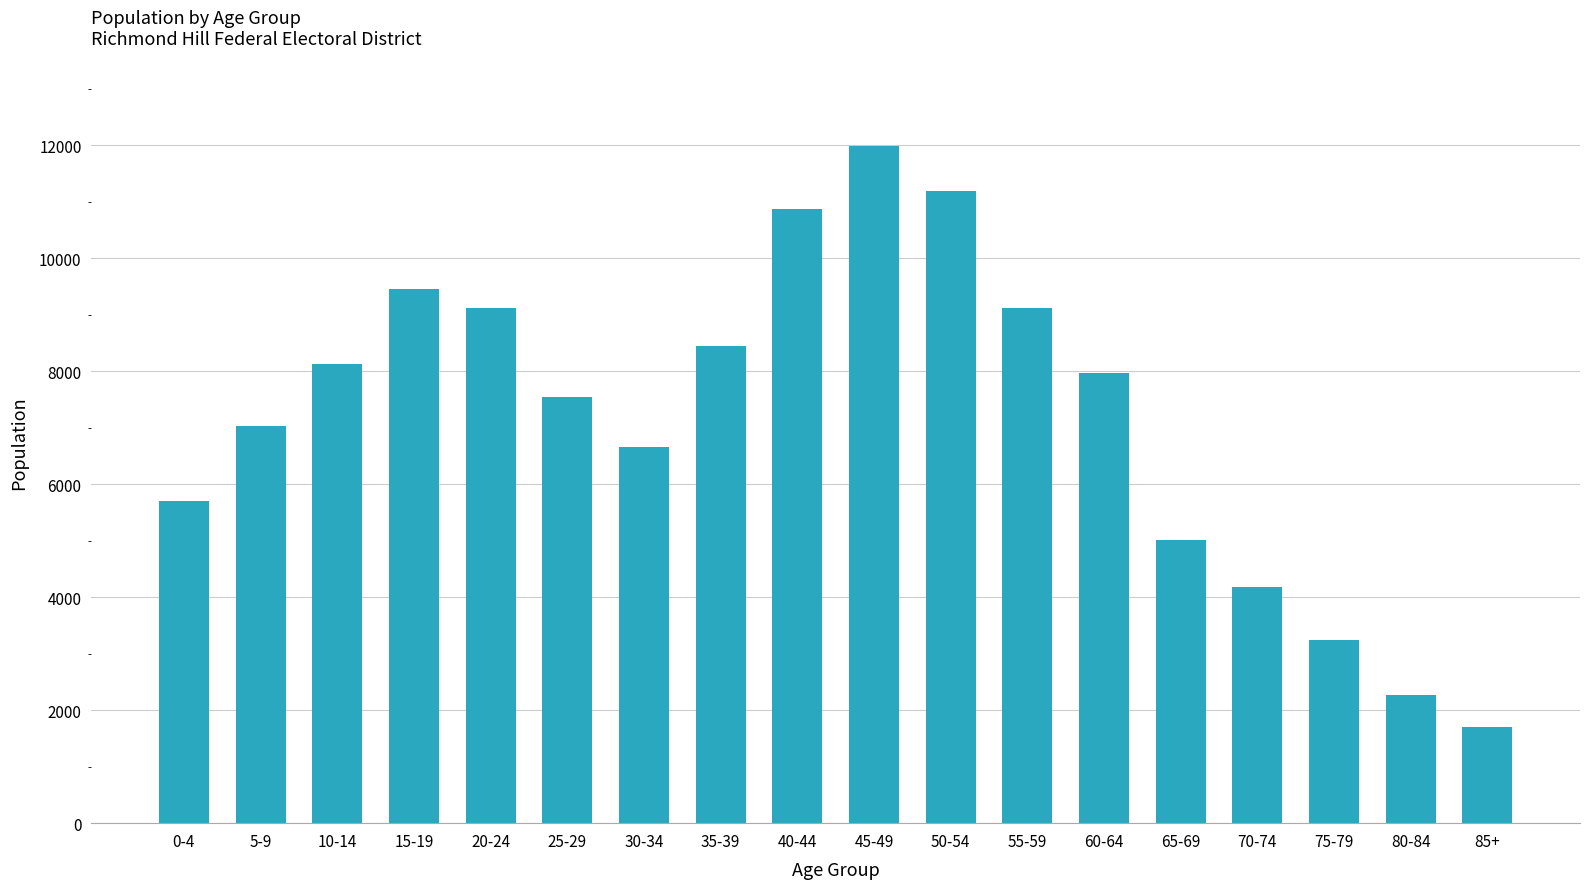

What position from the right is 5-9?

17